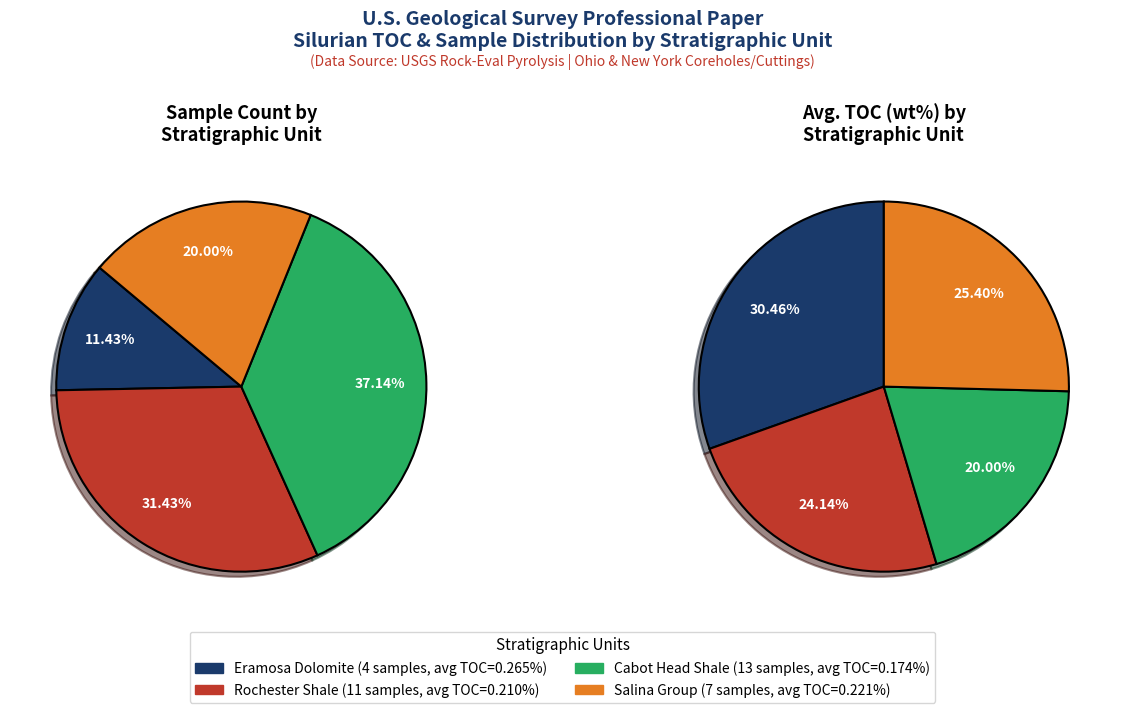

To the nearest percent, what is the average slice percentage?

25%